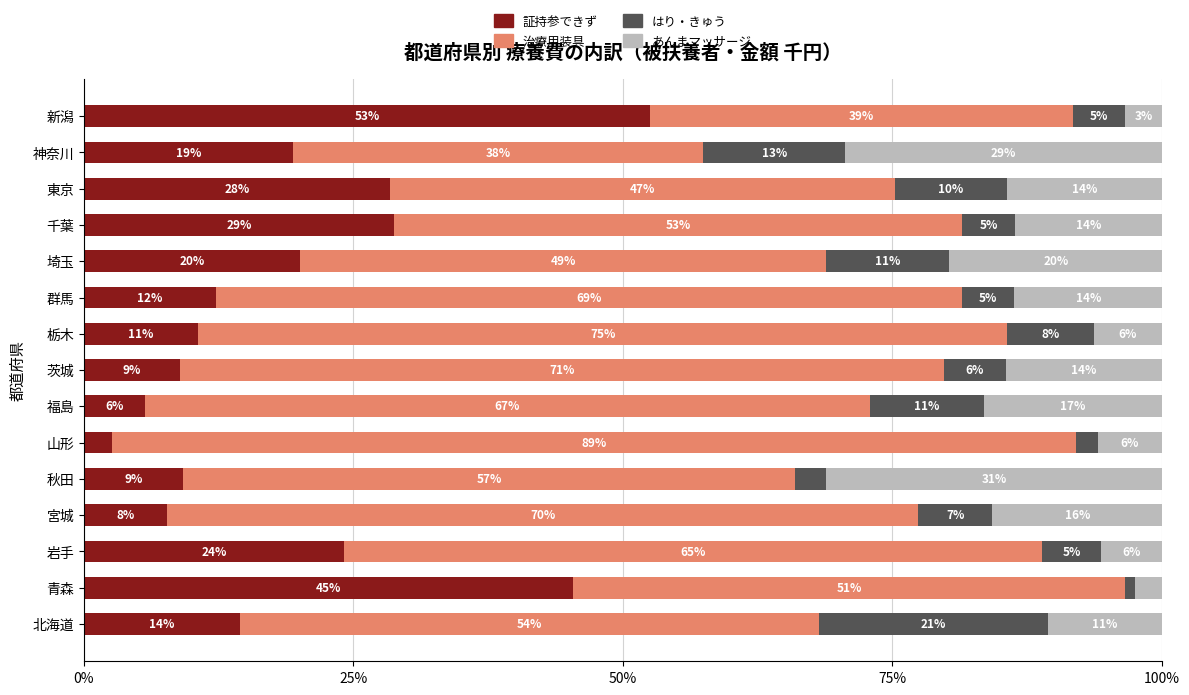

What are all the series names shown in the legend?

証持参できず, 治療用装具, はり・きゅう, あんまマッサージ